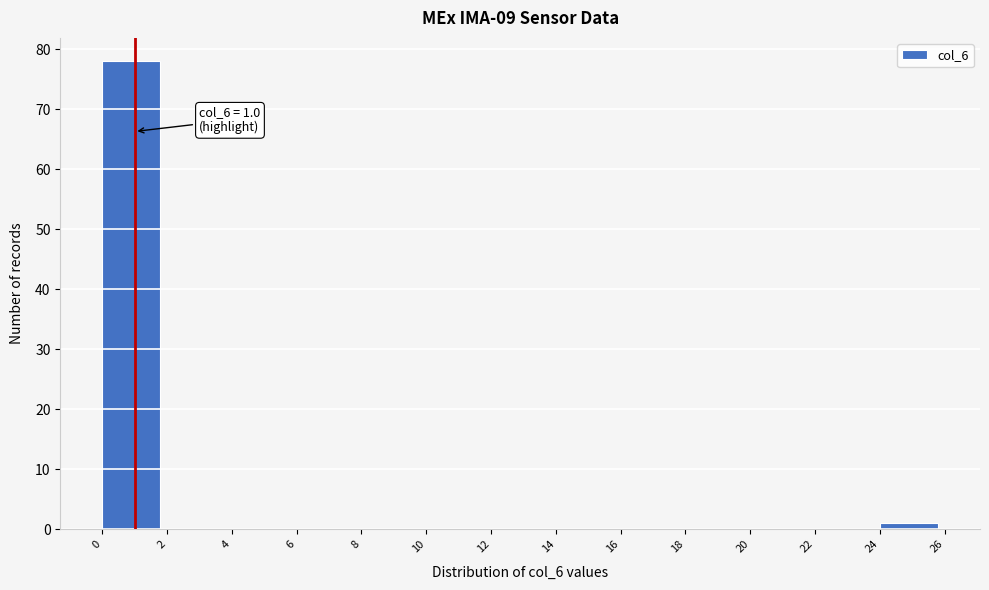

Which range on the x-axis has the tallest bar?

0 to 2